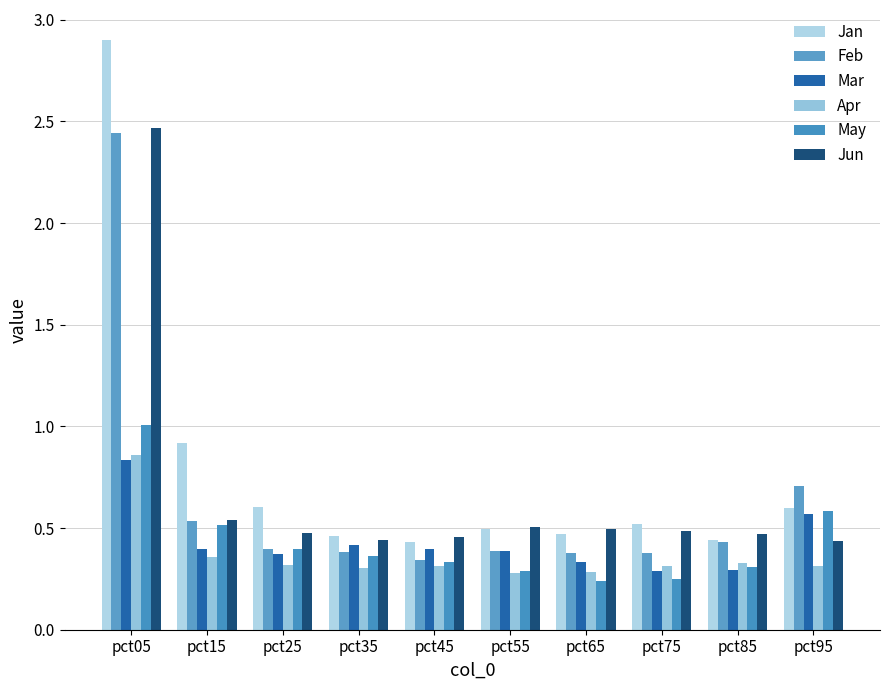

What is the average value of the Apr series?

0.4